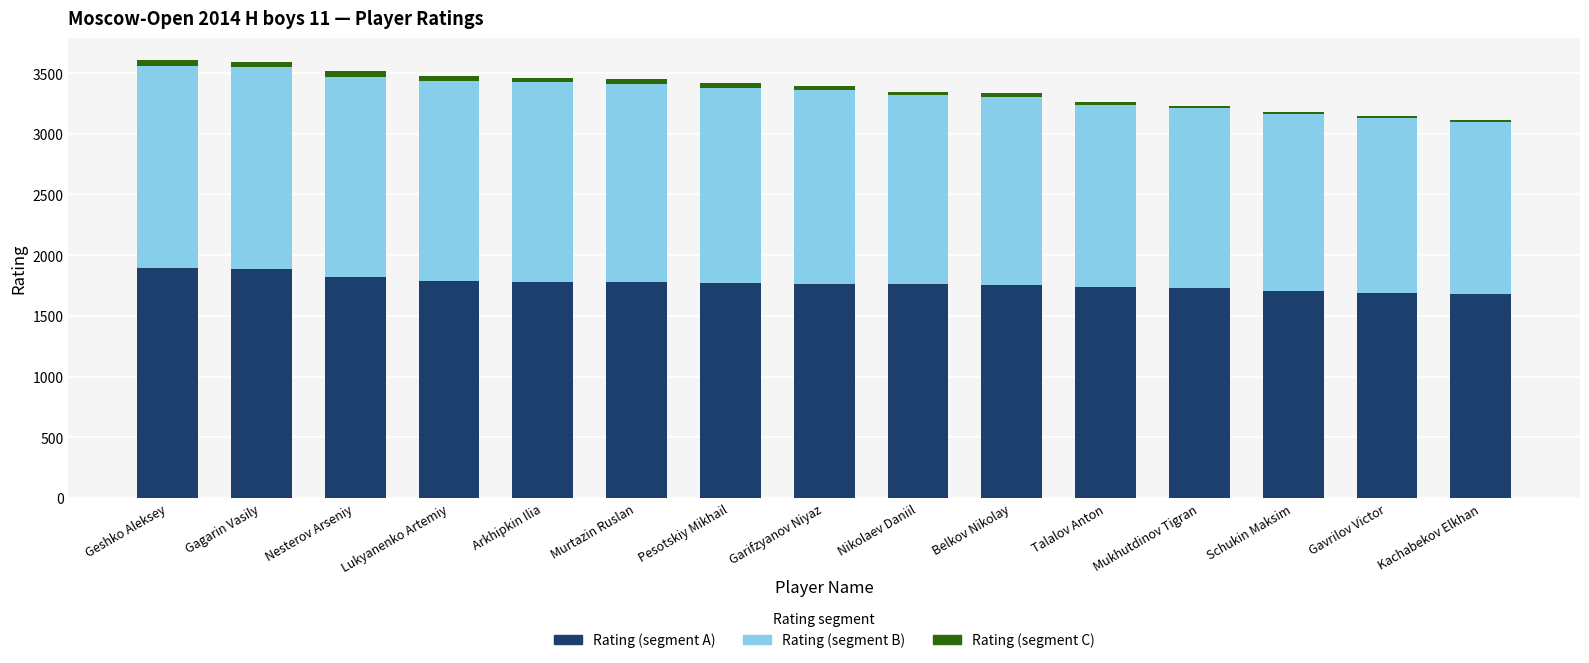

What is the highest value of the Rating (segment A) series?

1894